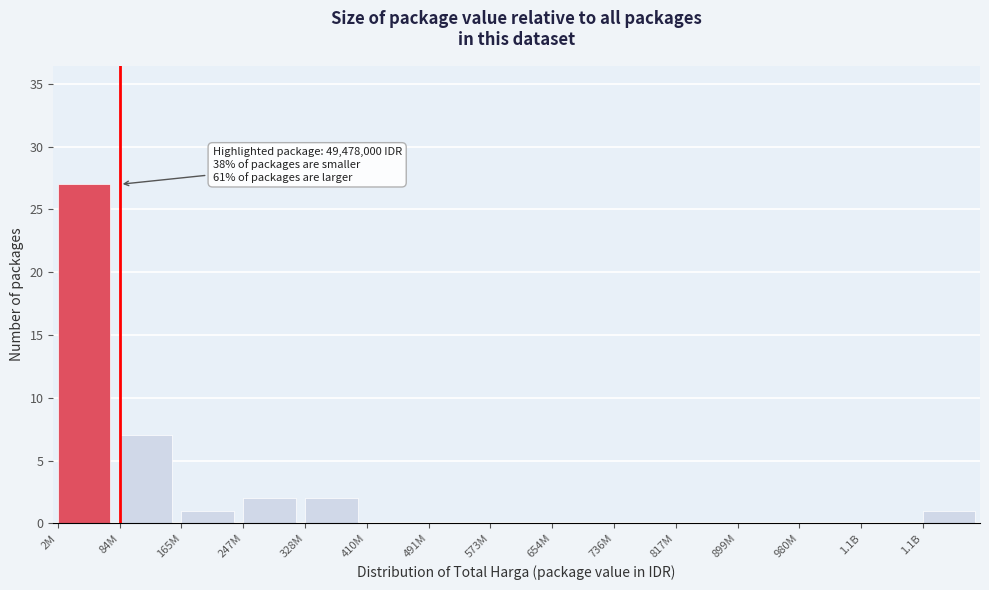

Count the number of categories in the chart.

15